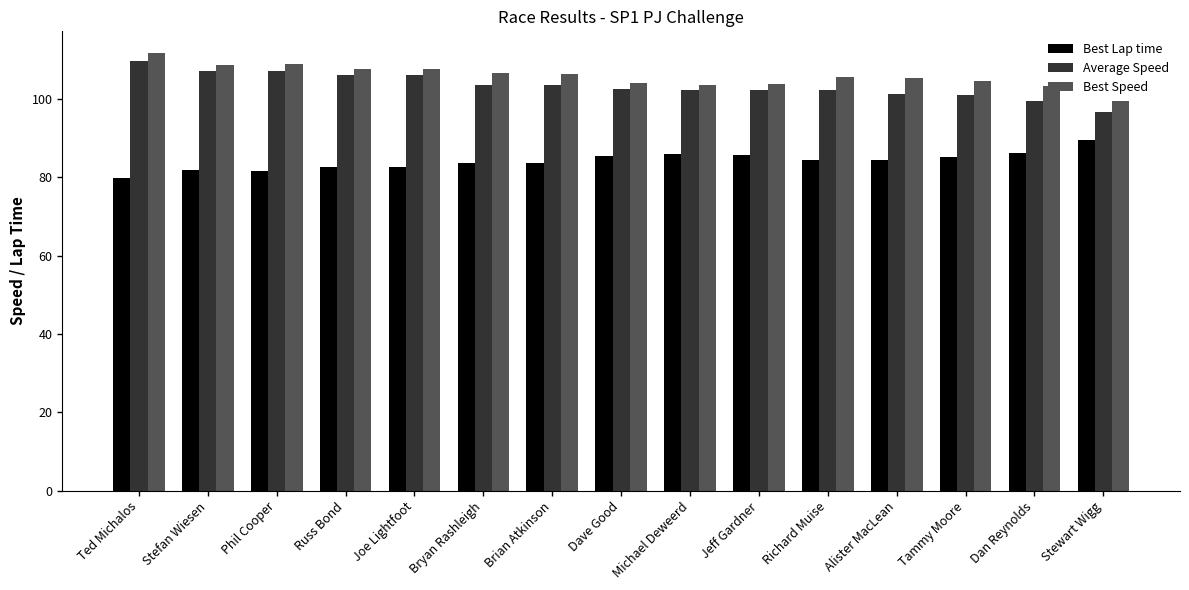

How many series are shown in this chart?

3